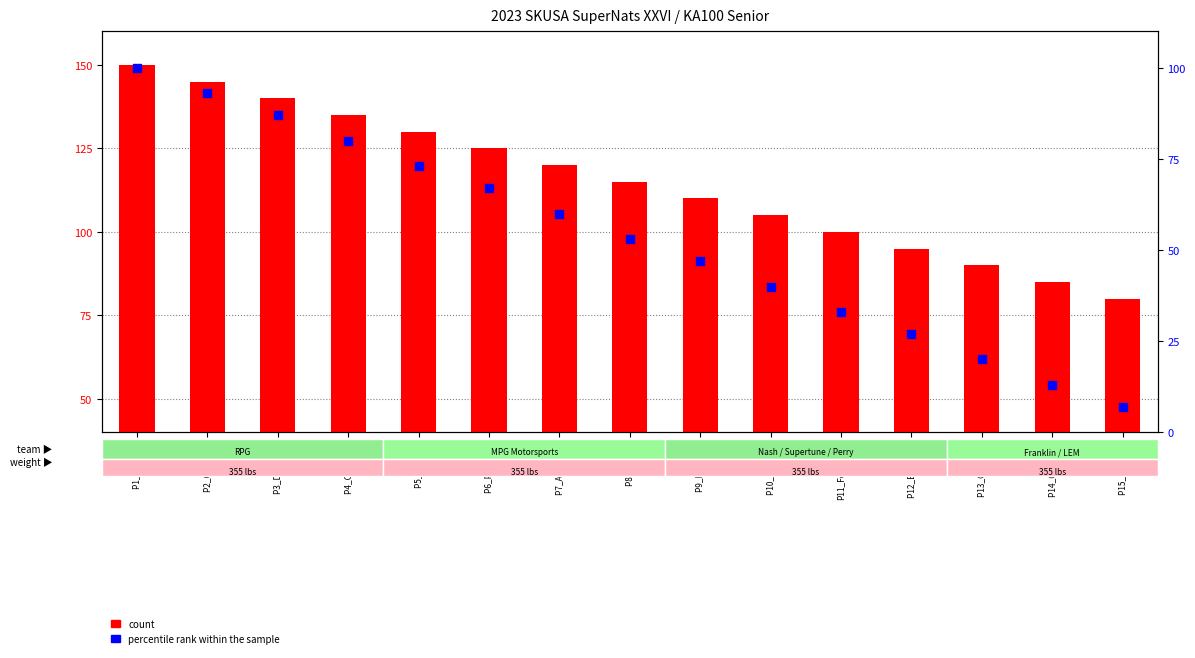

Which series contains the highest Y value?

count